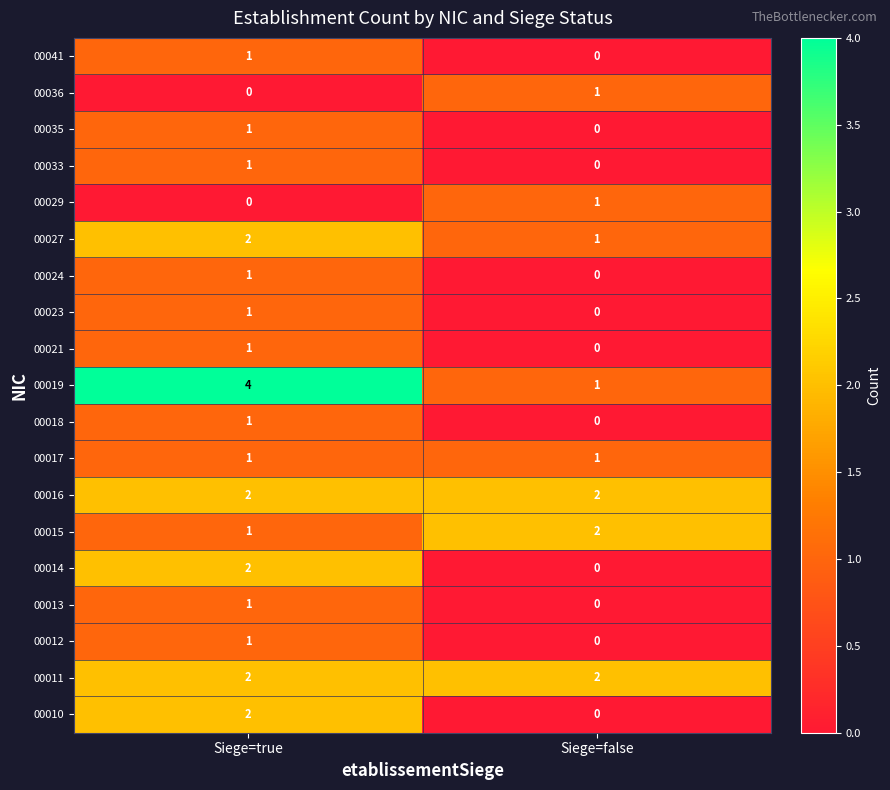

What is the approximate value of 00019 at Siege=true?

4